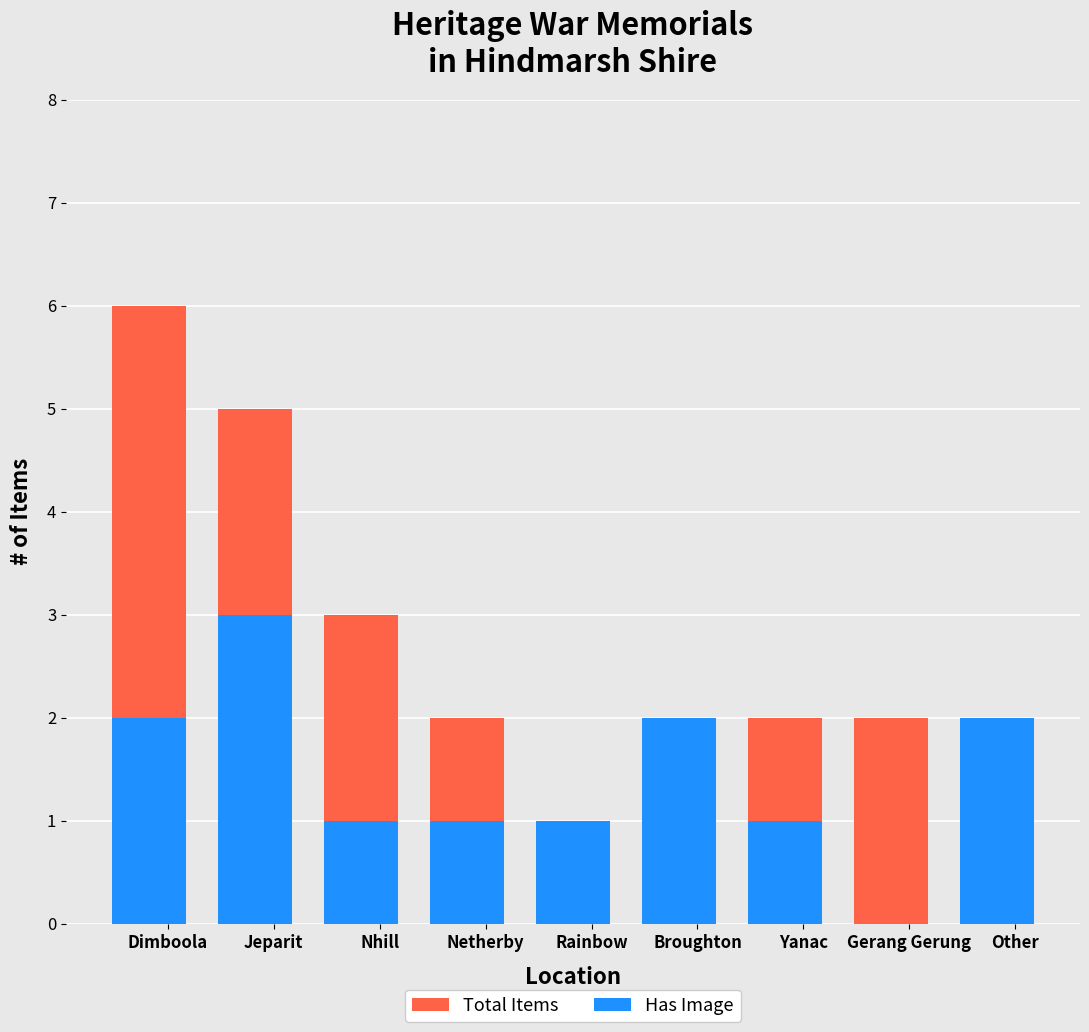

Reading left to right, transcribe all the data shown in this chart.

Total Items: Dimboola=6	Jeparit=5	Nhill=3	Netherby=2	Rainbow=1	Broughton=2	Yanac=2	Gerang Gerung=2	Other=2
Has Image: Dimboola=2	Jeparit=3	Nhill=1	Netherby=1	Rainbow=1	Broughton=2	Yanac=1	Gerang Gerung=0	Other=2